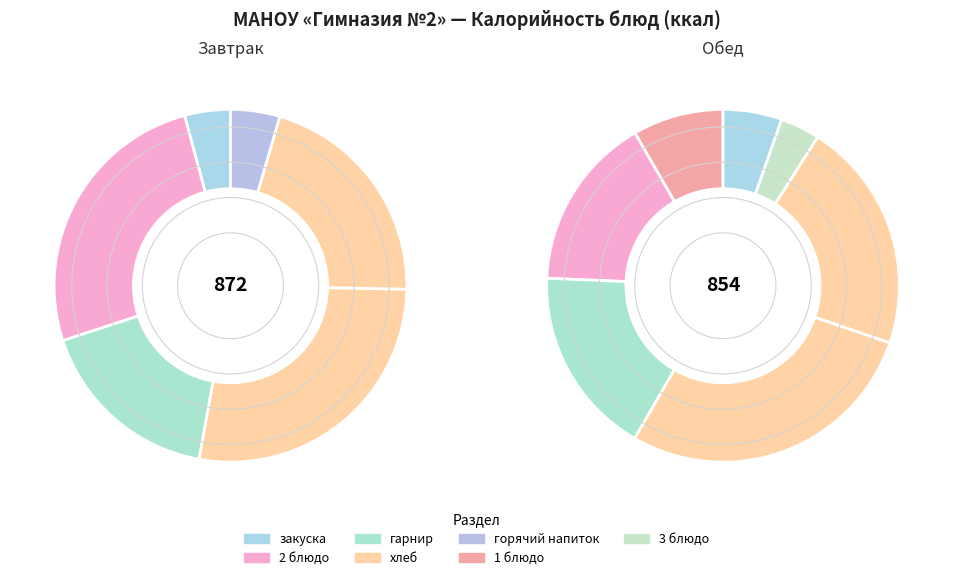

Count the number of slices in the pie.

13